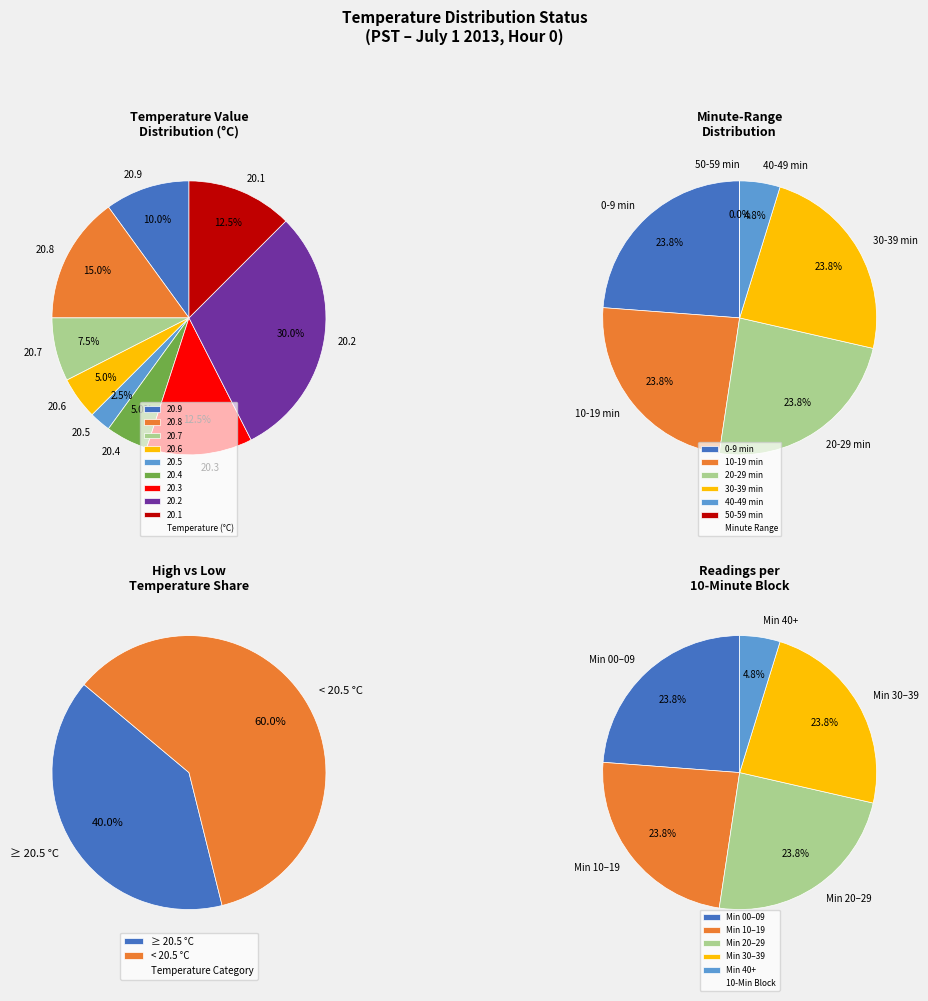

Is there any slice that represents more than half of the pie?

Yes